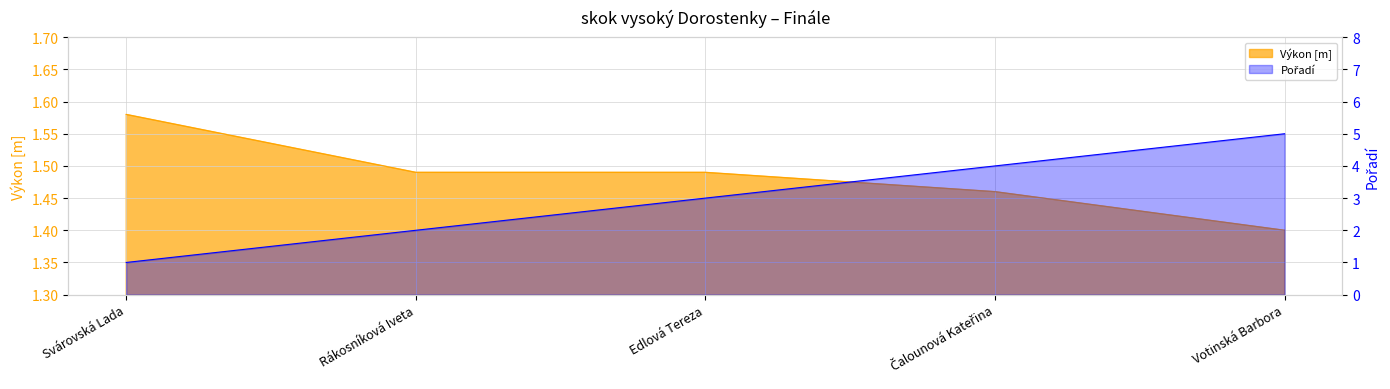

What is the average value of the Výkon series?

1.5